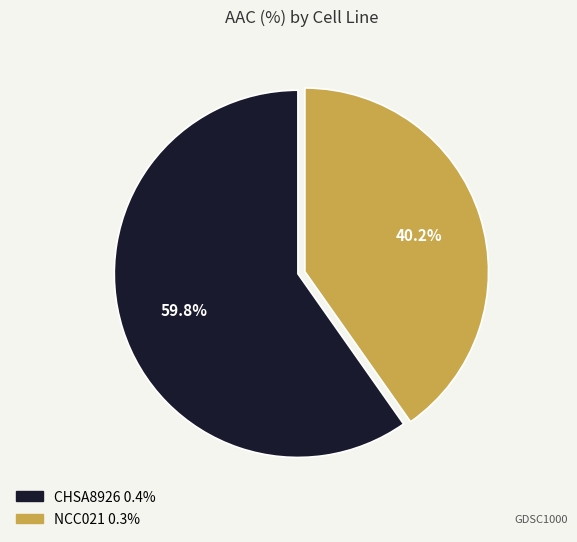

To the nearest percent, what is the combined percentage of CHSA8926 and NCC021?

100%